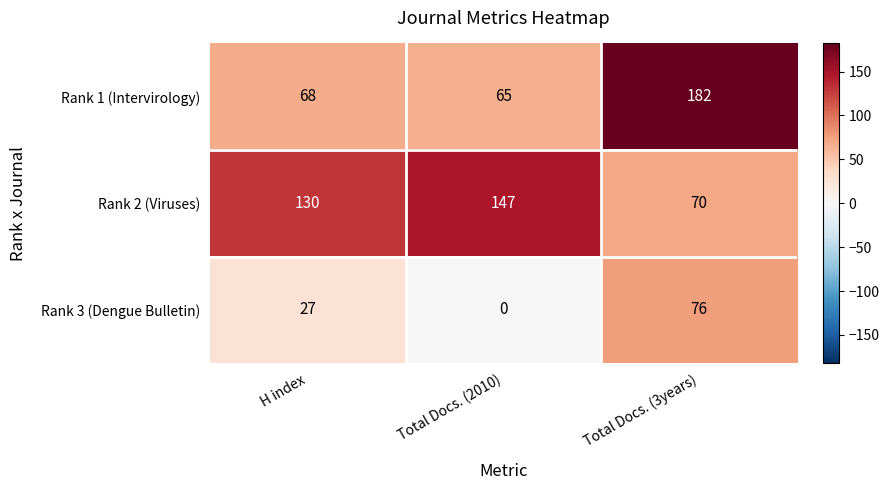

What is the average value of the Rank 2 (Viruses) series?

116